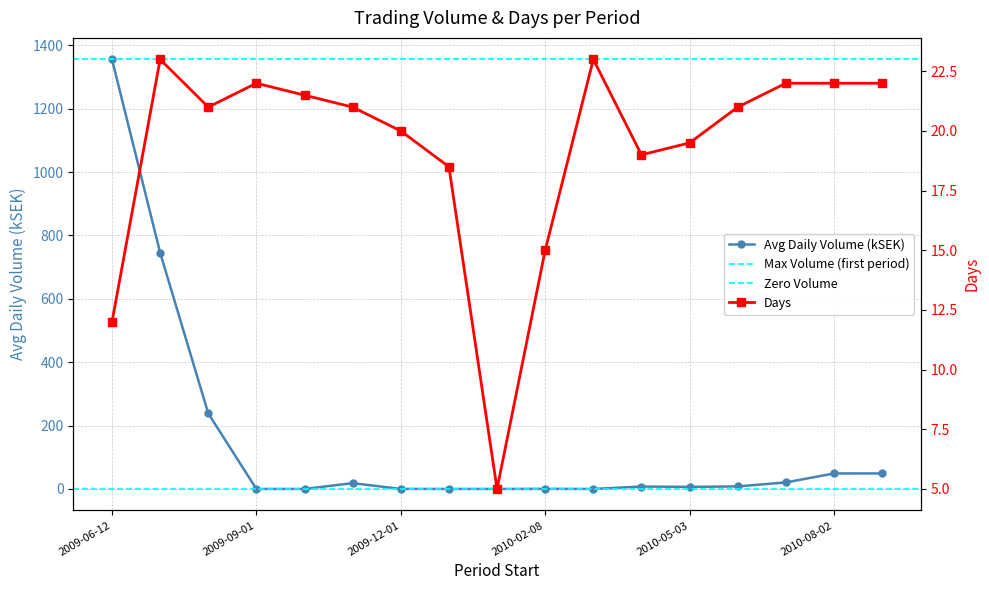

True or false: Days has more than 0 points higher than both neighbors.

True